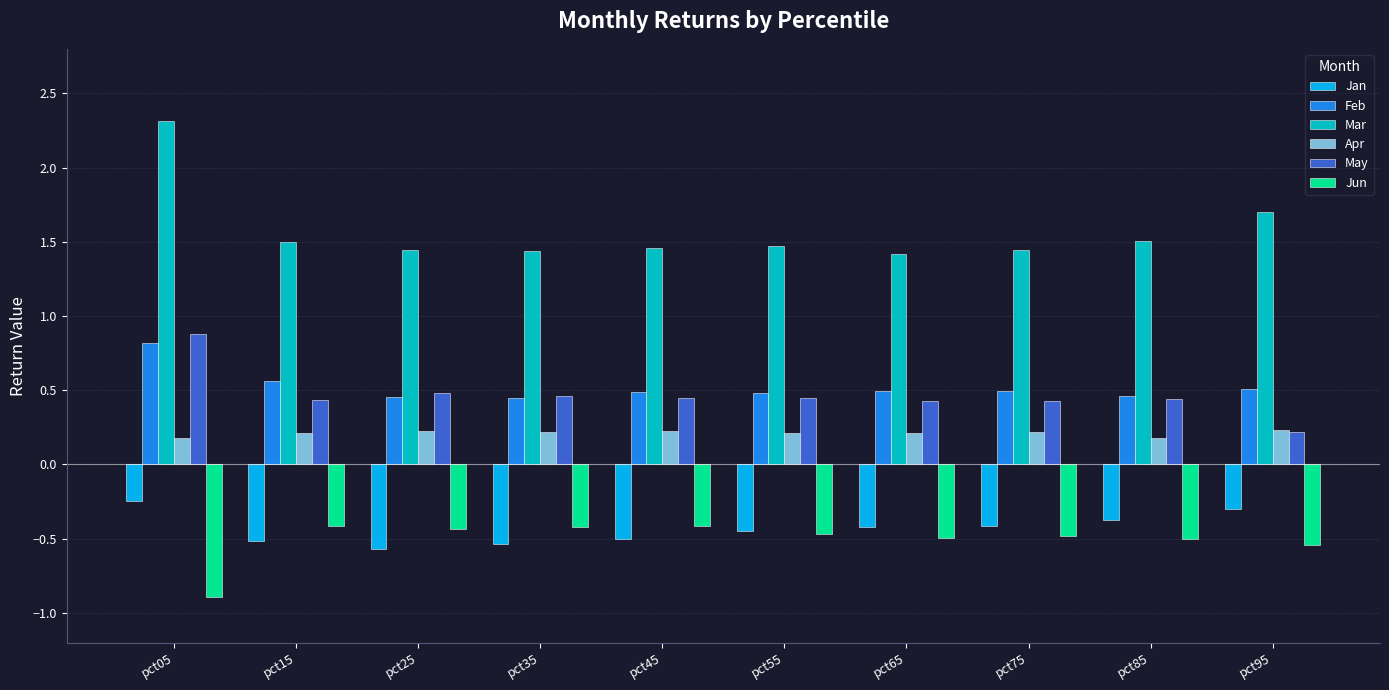

True or false: Feb has a value of 0.5 at pct55.

True